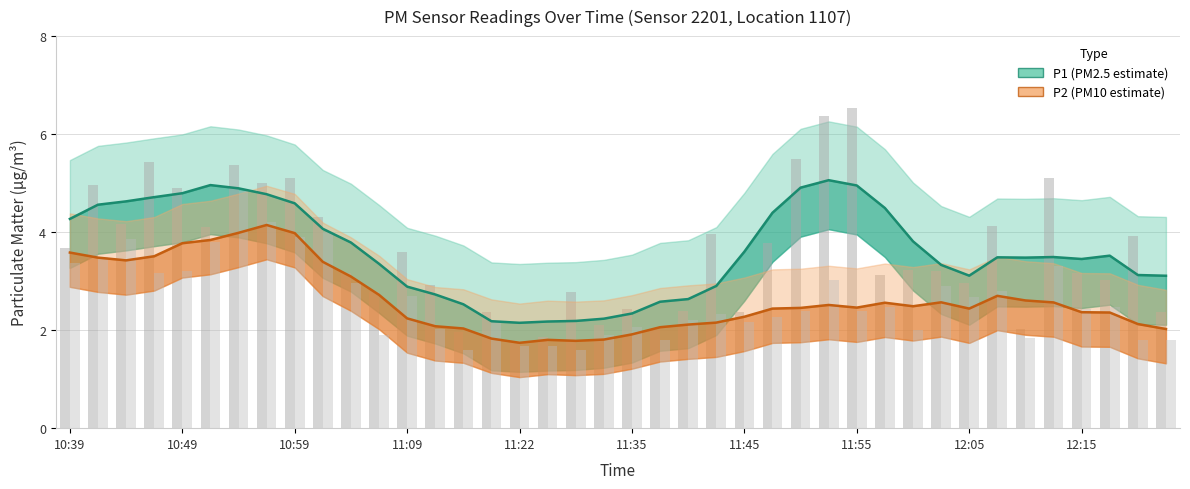

The value of P2 (PM10) at 23 is 1.2. True or false?

False